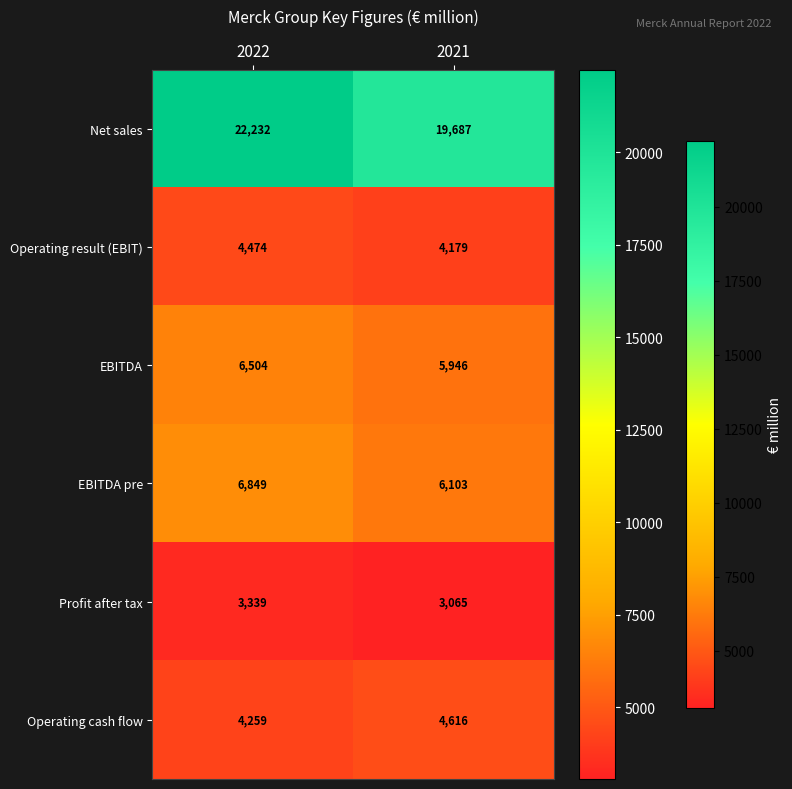

Count the number of categories in the chart.

2